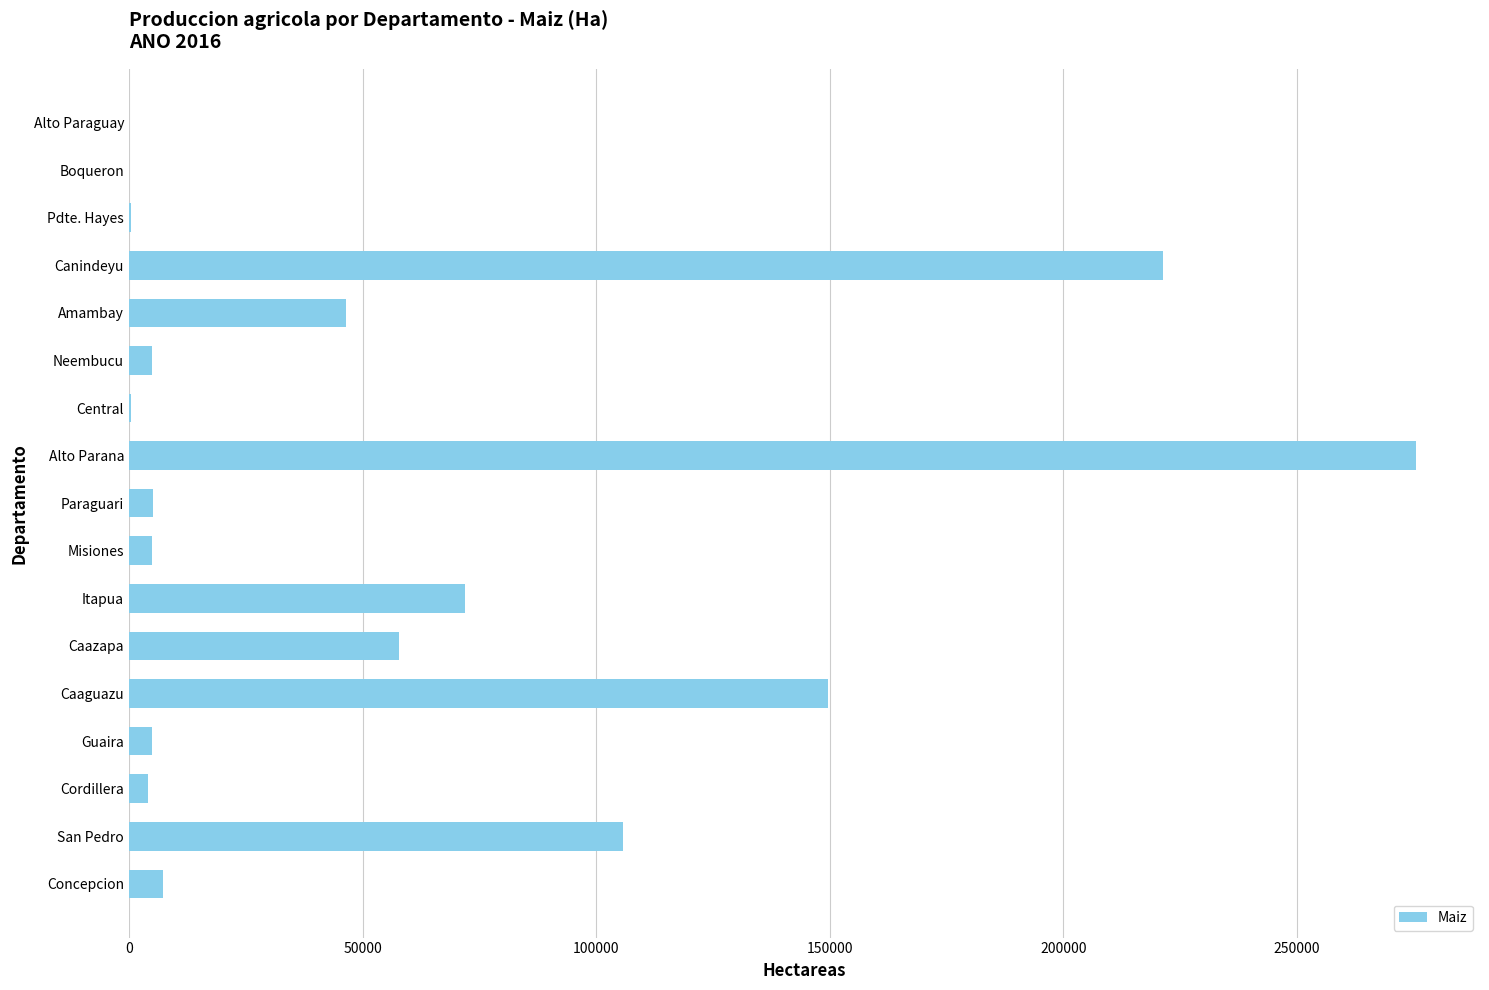

True or false: the data shows 190062 at Alto Parana.

False